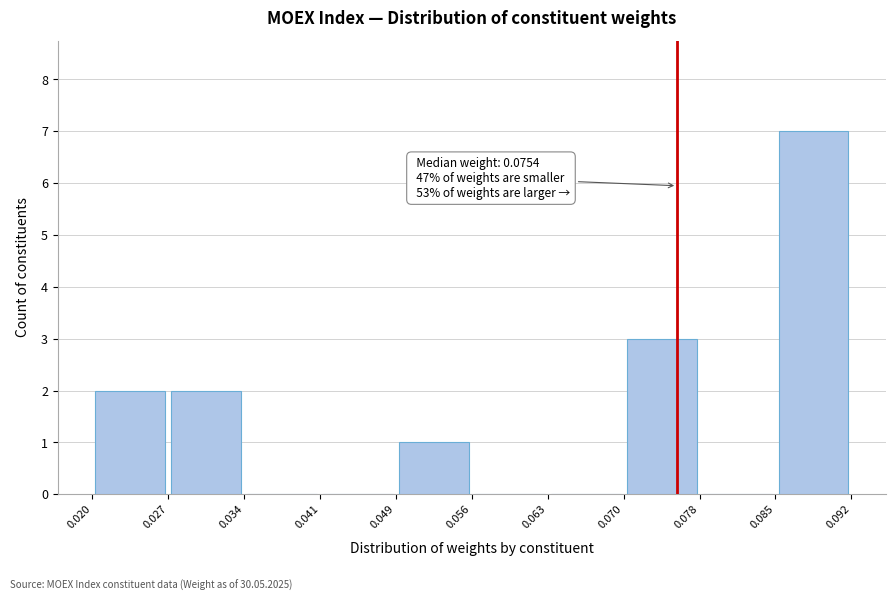

Over which range of the x-axis is the bar tallest?

0.085 to 0.092